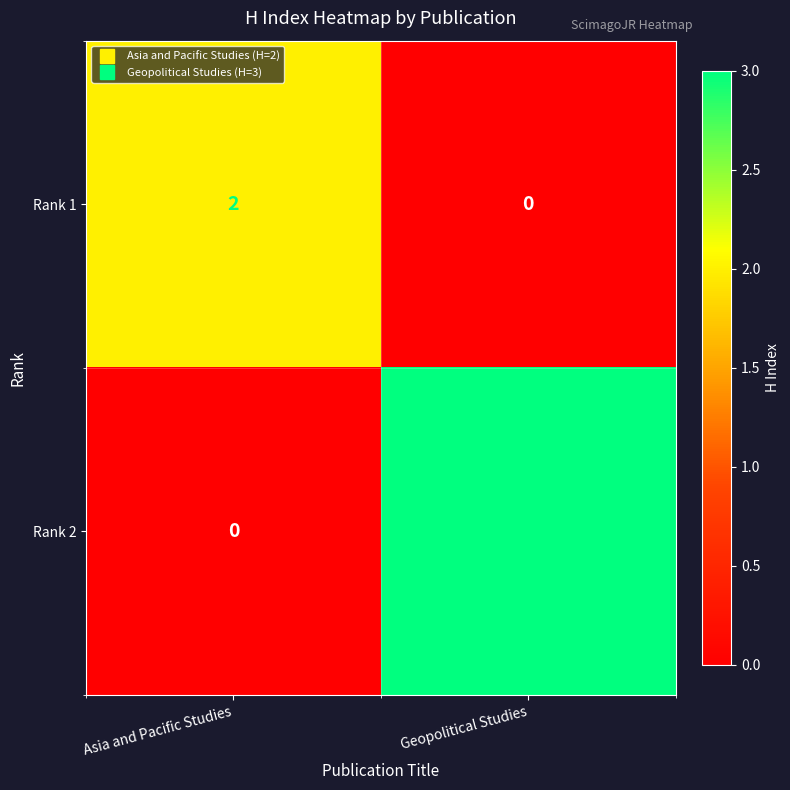

At how many categories does at least one series exceed 0?

2